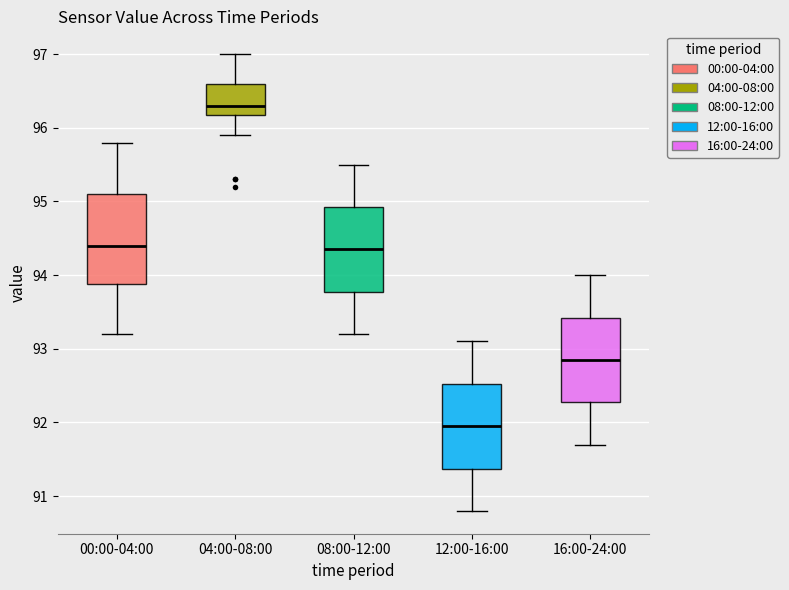

Reading left to right, read every box against the y-axis: the position of its median line, the range the box covers, and the ends of its whiskers. The values are not printed on the chart, so give them approximately, as read against the axis.

00:00-04:00: median 94.4, box 93.9 to 95.1, whiskers 93.2 to 95.8
04:00-08:00: median 96.3, box 96.2 to 96.6, whiskers 95.9 to 97.0
08:00-12:00: median 94.4, box 93.8 to 94.9, whiskers 93.2 to 95.5
12:00-16:00: median 92.0, box 91.4 to 92.5, whiskers 90.8 to 93.1
16:00-24:00: median 92.9, box 92.3 to 93.4, whiskers 91.7 to 94.0